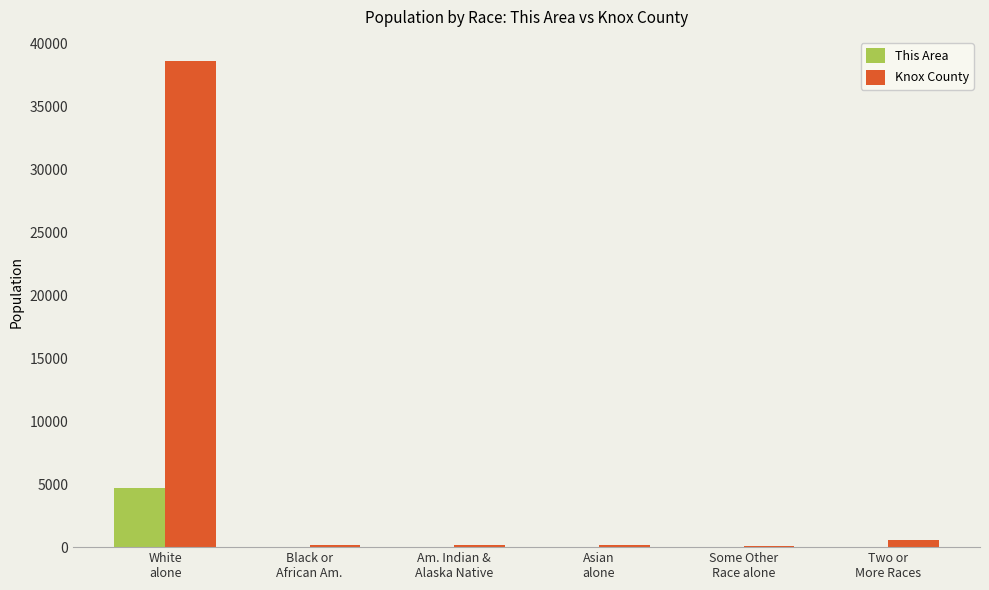

What is the average value of the This Area series?

808